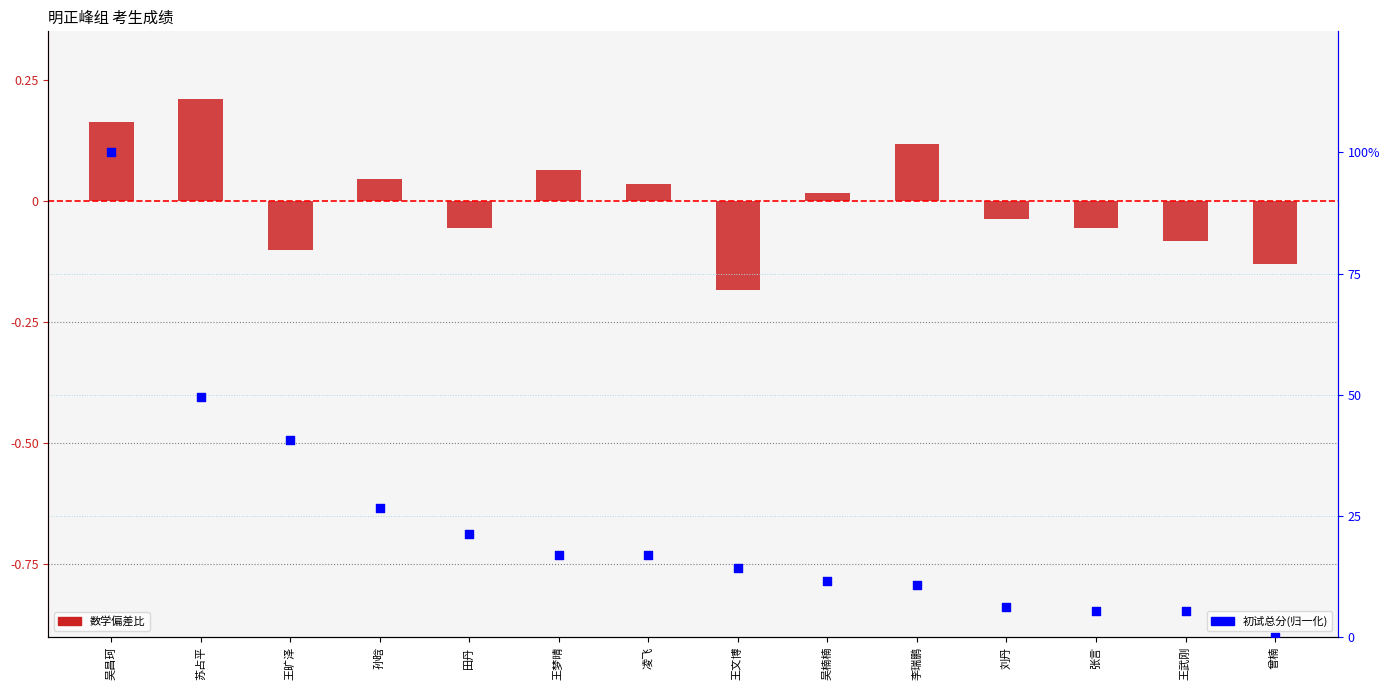

At which category is the sum across all series the highest?

吴昌珂